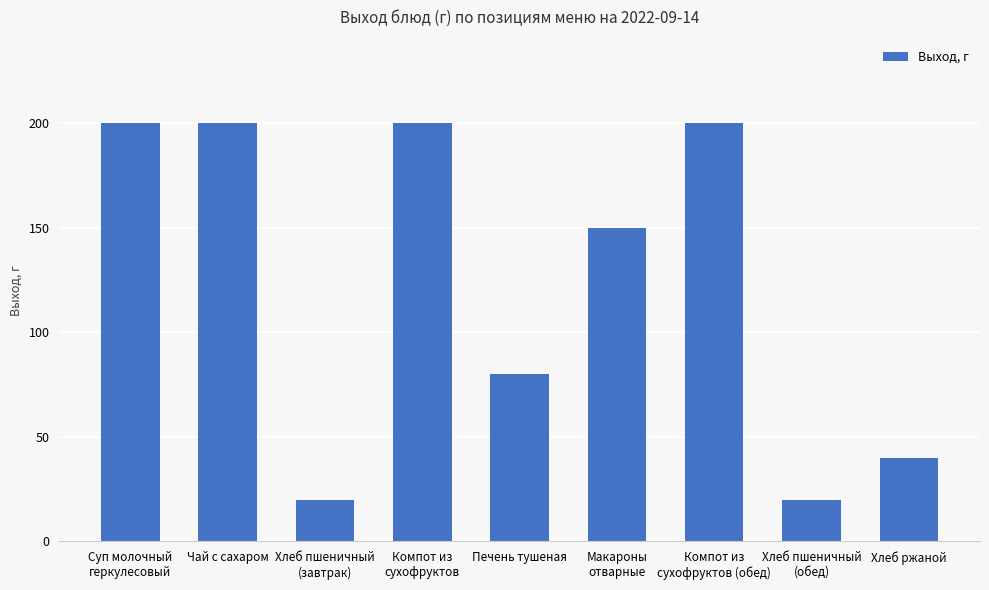

Reading left to right, extract all data points from this chart.

Суп молочный
геркулесовый=200	Чай с сахаром=200	Хлеб пшеничный
(завтрак)=20	Компот из
сухофруктов=200	Печень тушеная=80	Макароны
отварные=150	Компот из
сухофруктов (обед)=200	Хлеб пшеничный
(обед)=20	Хлеб ржаной=40